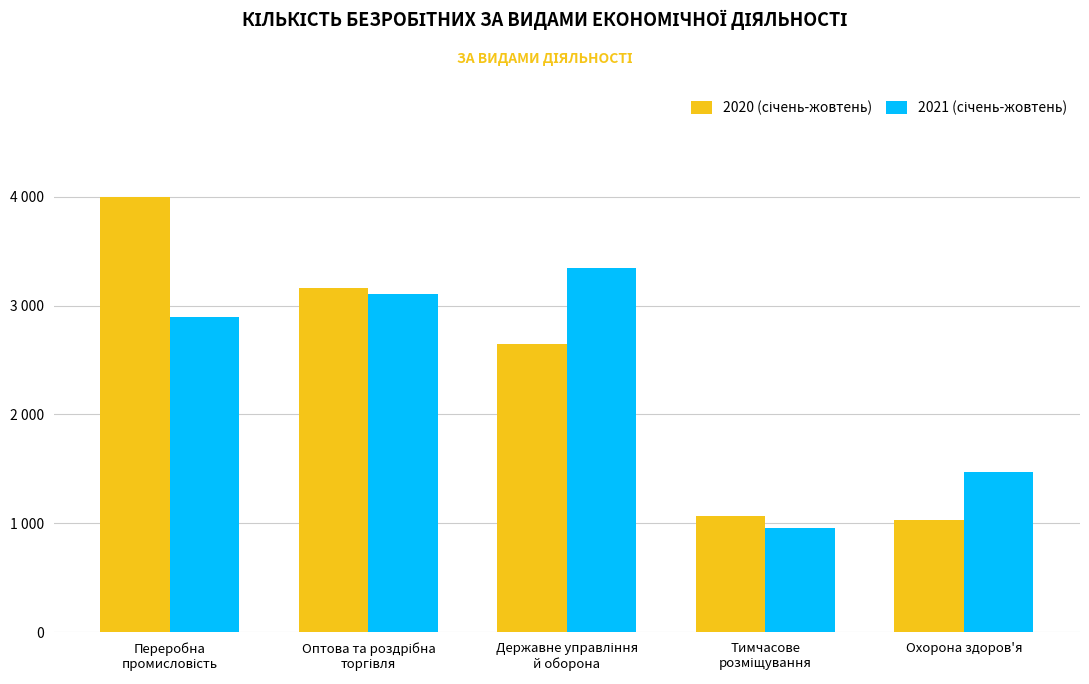

True or false: 2020 (січень-жовтень) has a value of 3997 at Переробна
промисловість.

True